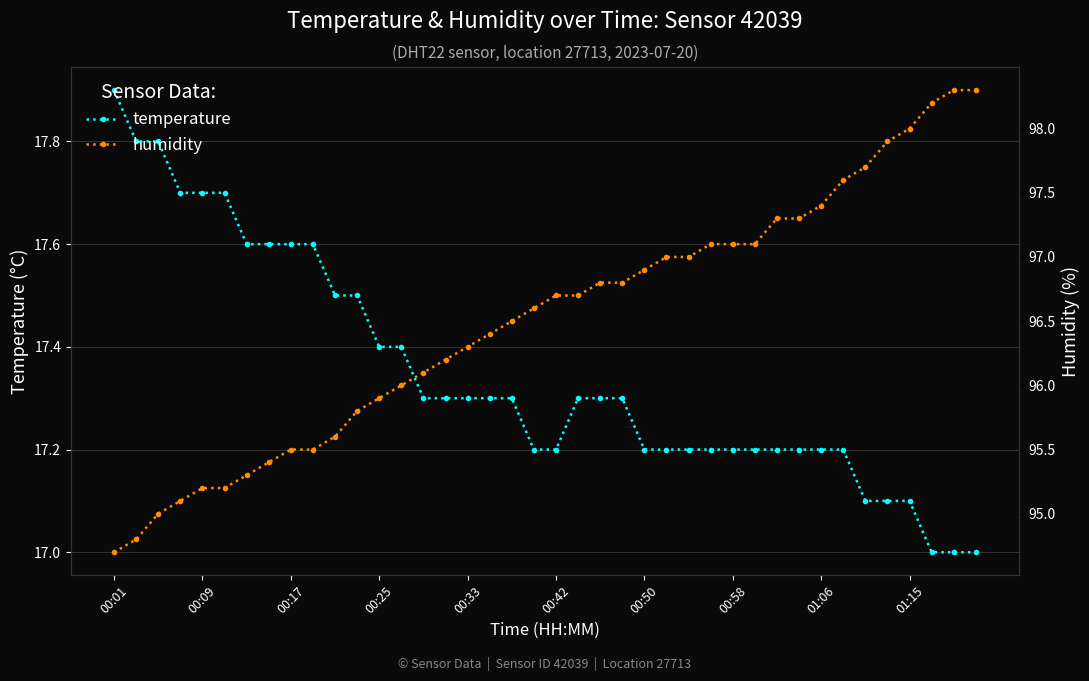

Does the chart have visible grid lines?

Yes